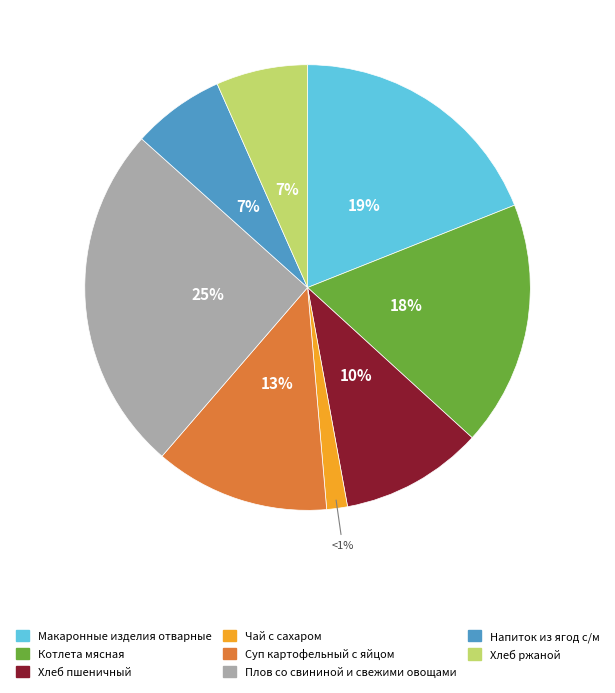

Do Плов со свининой и свежими овощами and Напиток из ягод с/м together represent more than half of the pie?

No